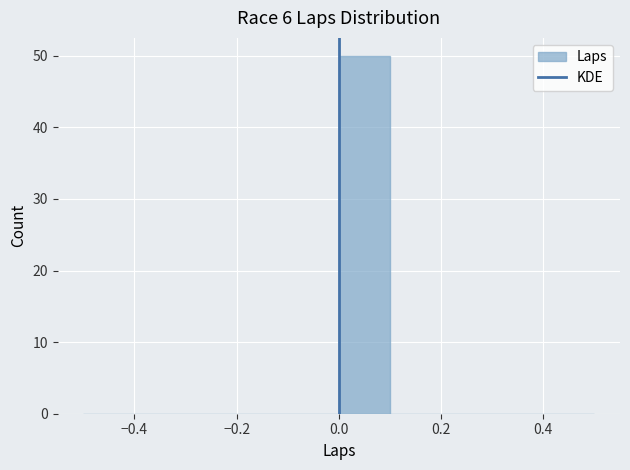

What is the height of the bar covering 0.0 to 0.1 on the x-axis? The values are not printed on the chart, so give them approximately, as read against the axis.

50